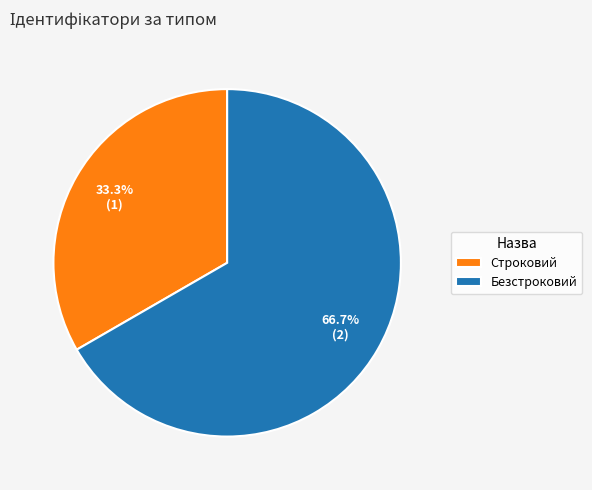

Is there any slice that represents more than half of the pie?

Yes